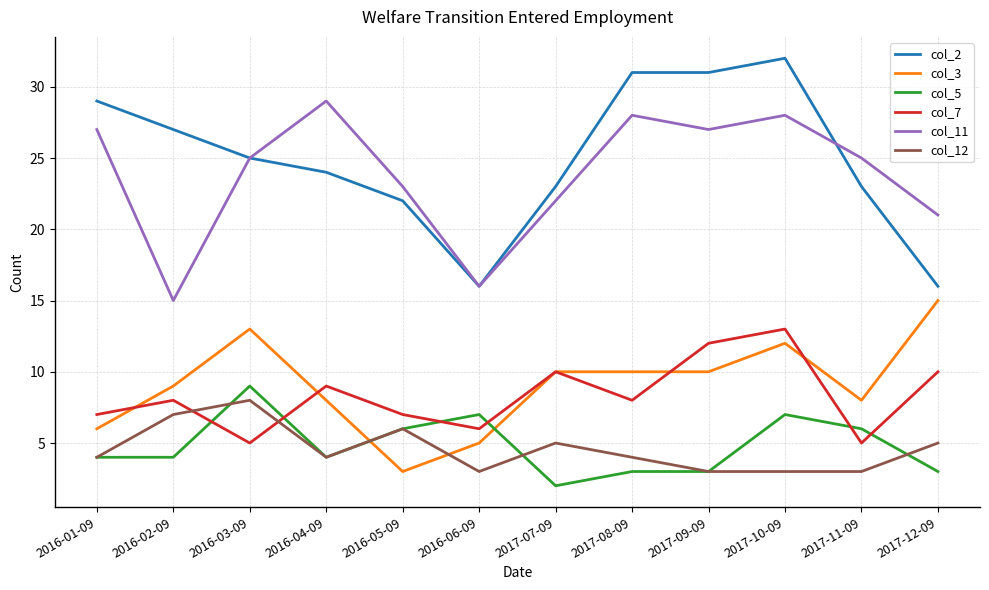

At which label does col_3 reach its peak?

2017-12-09